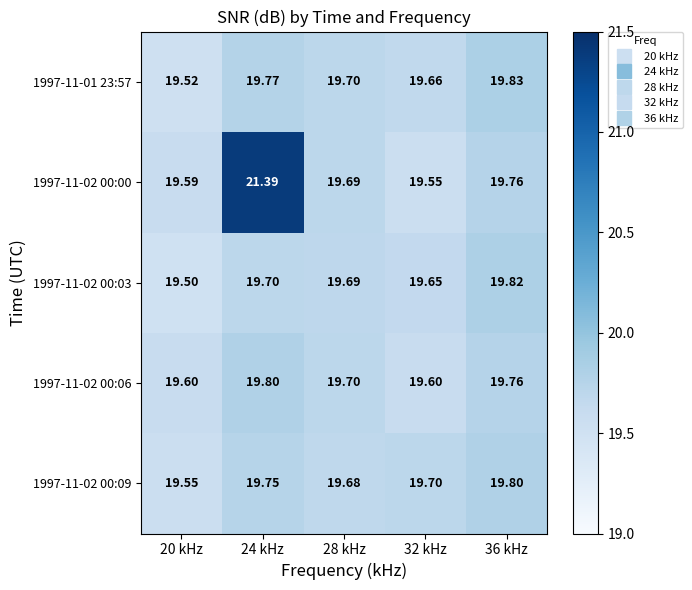

Is the value of 1997-11-02 00:09 at 28 kHz greater than the value of 1997-11-02 00:00 at 36 kHz?

No